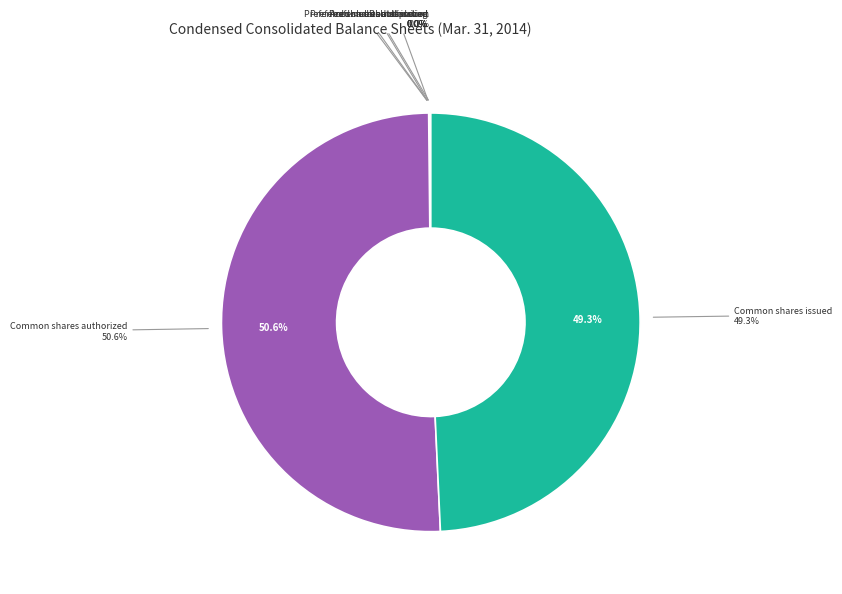

How many slices are in this pie chart?

7